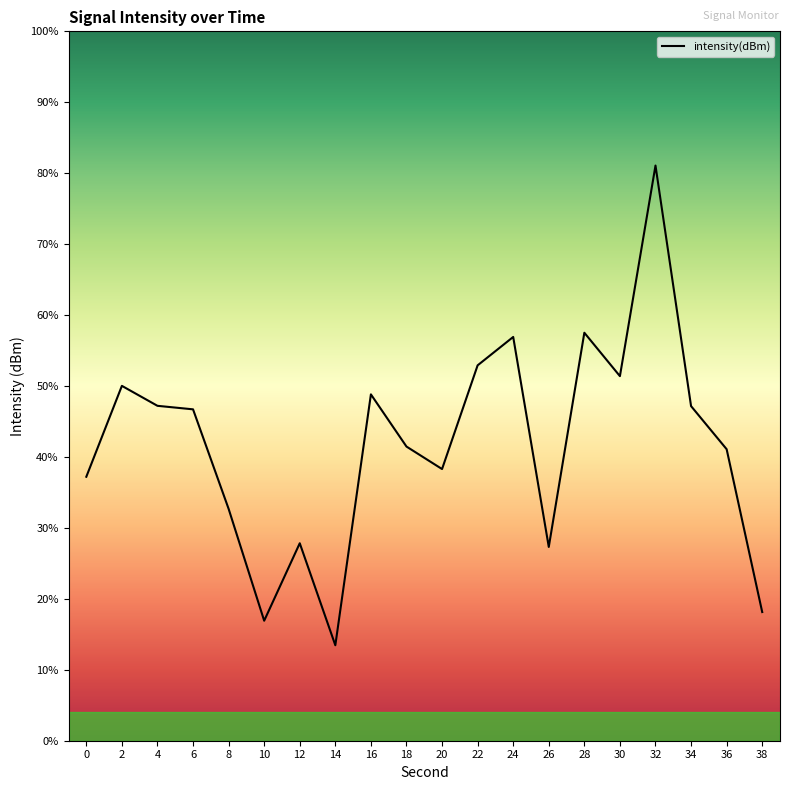

How many points are higher than both their immediate neighbors (excluding endpoints)?

6